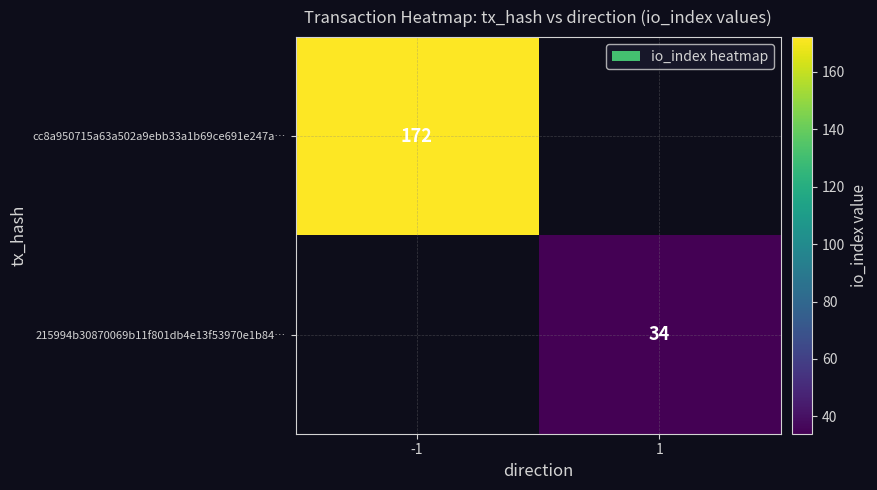

Which label corresponds to the smallest value in the chart?

1